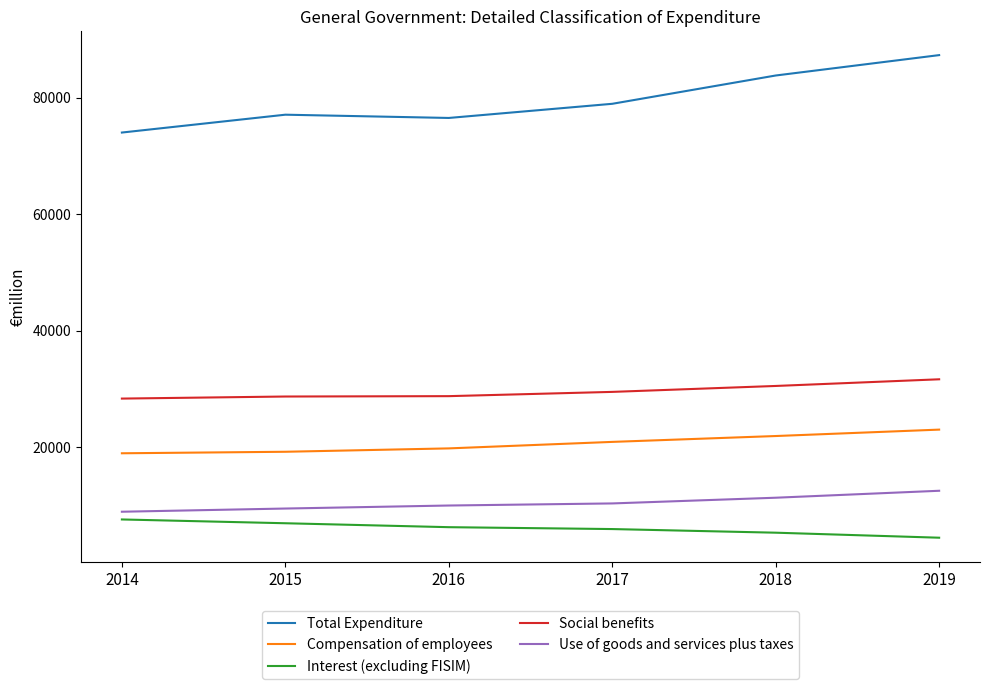

True or false: Use of goods and services plus taxes and Total Expenditure cross at least once.

False